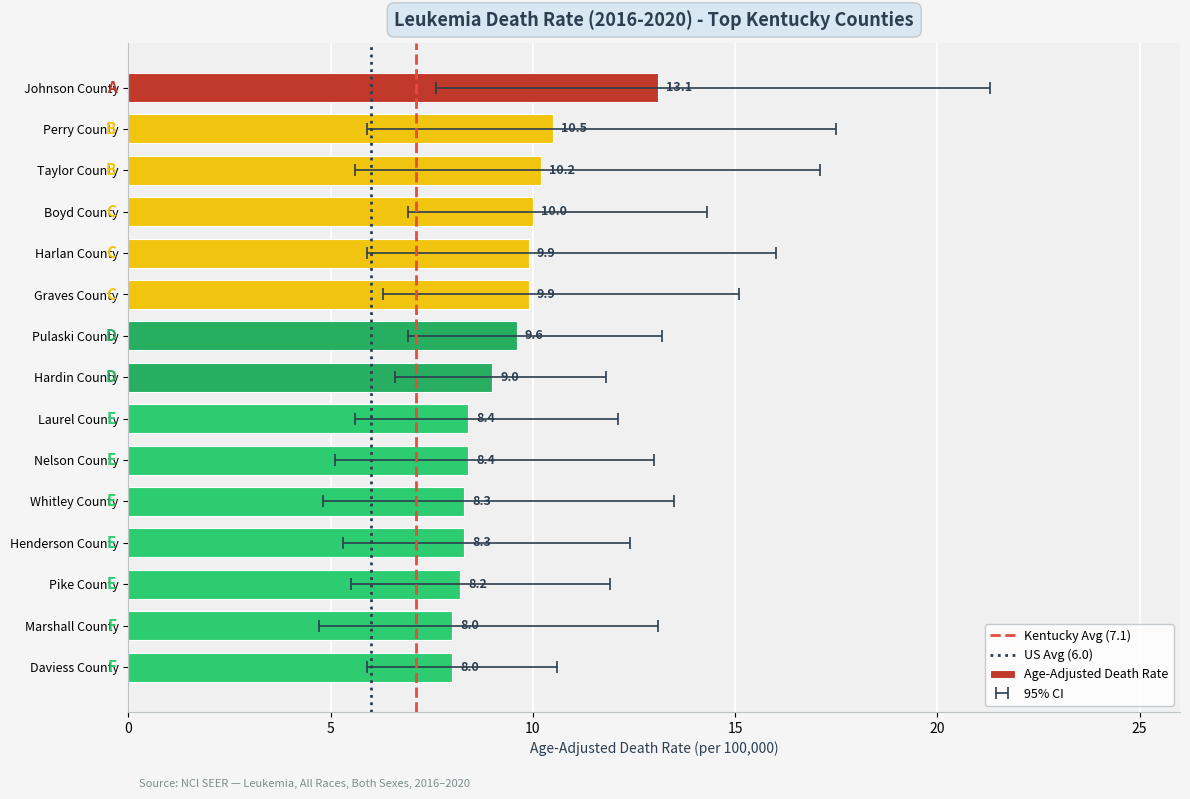

Reading left to right, list all the values displayed in this chart.

Johnson County=13.1	Perry County=10.5	Taylor County=10.2	Boyd County=10.0	Harlan County=9.9	Graves County=9.9	Pulaski County=9.6	Hardin County=9.0	Laurel County=8.4	Nelson County=8.4	Whitley County=8.3	Henderson County=8.3	Pike County=8.2	Marshall County=8.0	Daviess County=8.0